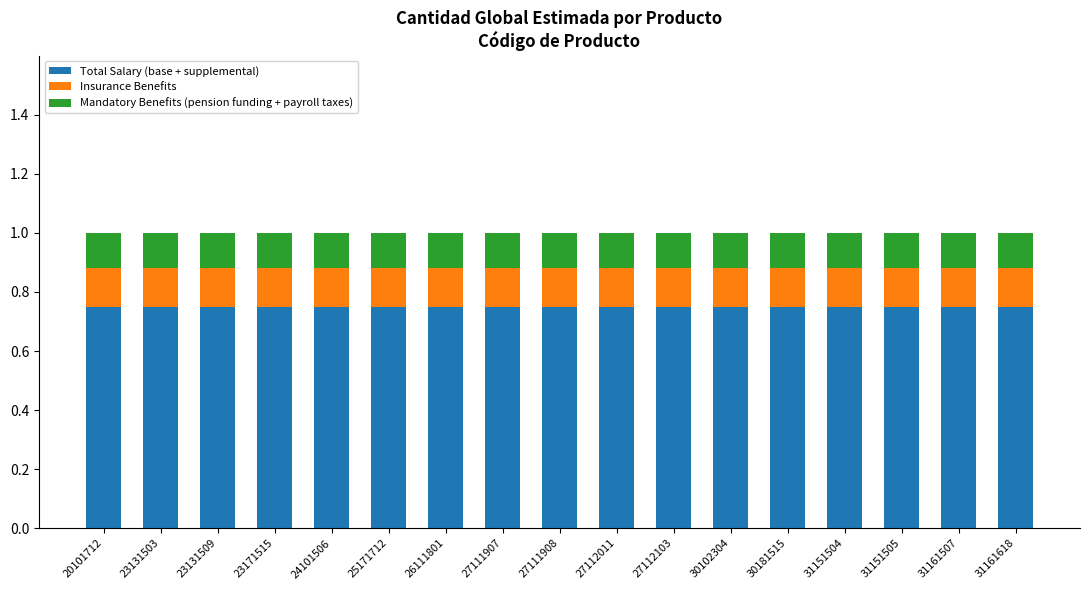

What is the total value across all series at 26111801?

1.0